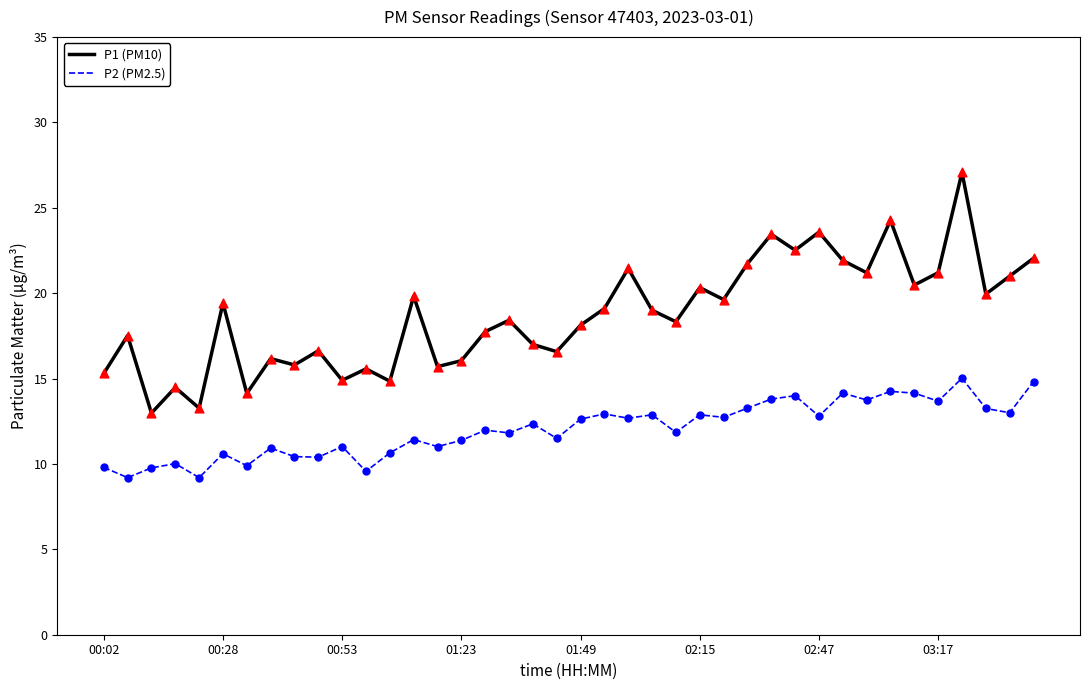

Which series has the widest spread of values?

P1 (PM10)